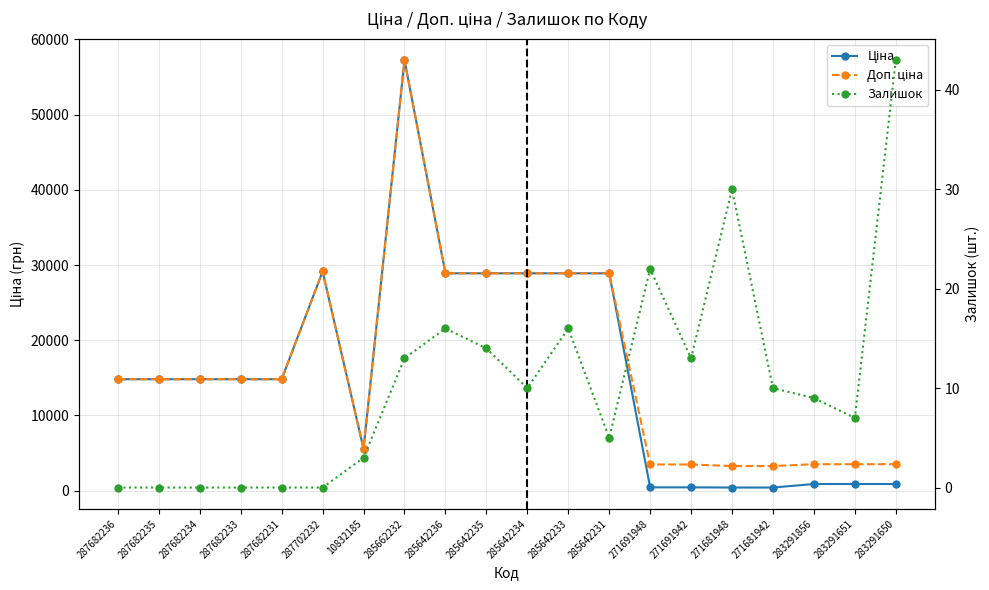

Which has a higher value, 283291856 or 285642233?

285642233